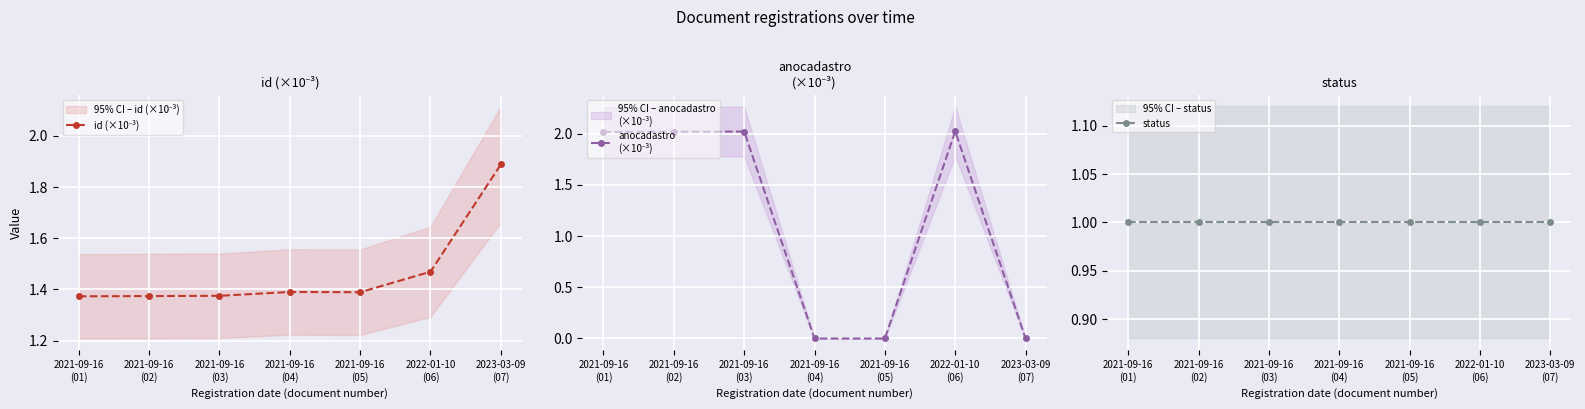

True or false: id (×10⁻³) has a value of 0.6 at 2021-09-16
(02).

False